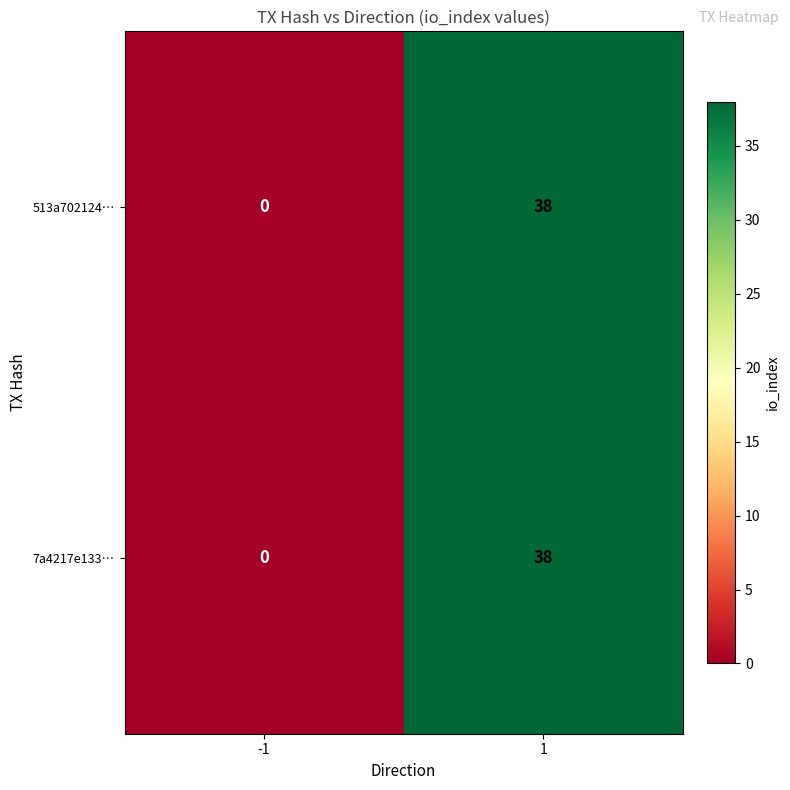

What is the average value of the 513a702124… series?

19